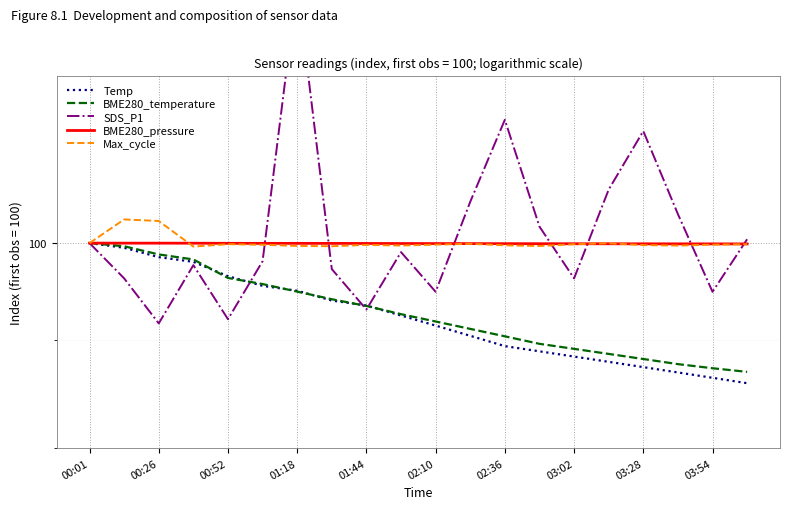

At how many categories does at least one series exceed 132?

1